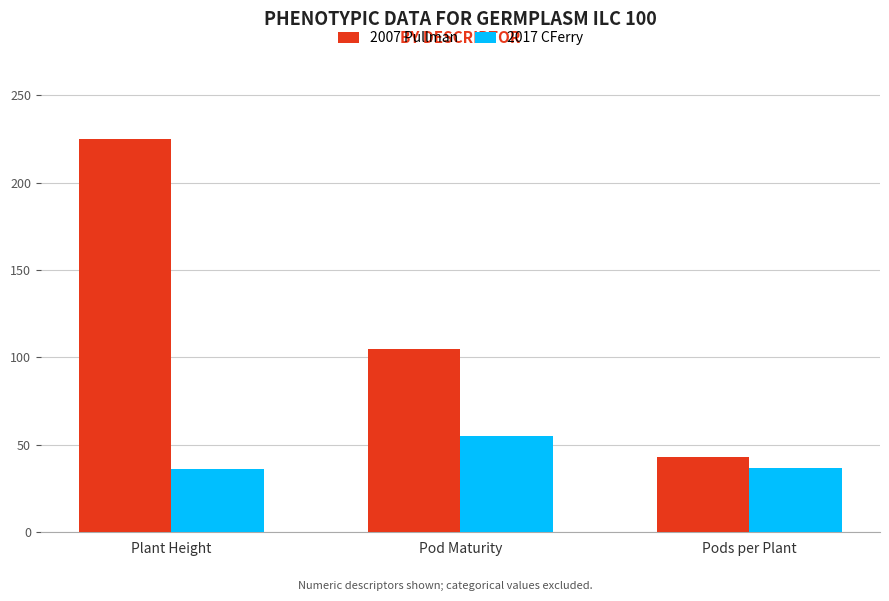

What position from the right is Plant Height?

3